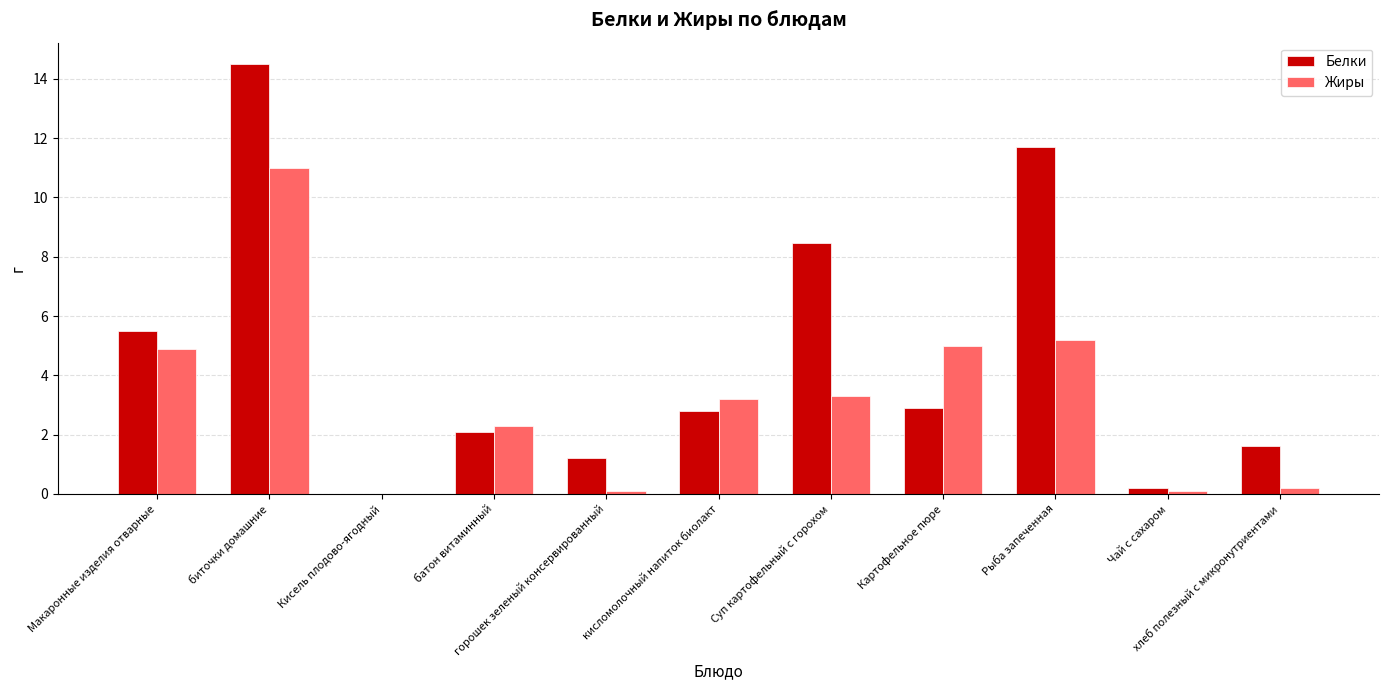

Where does the Белки series first go above 2?

Макаронные изделия отварные